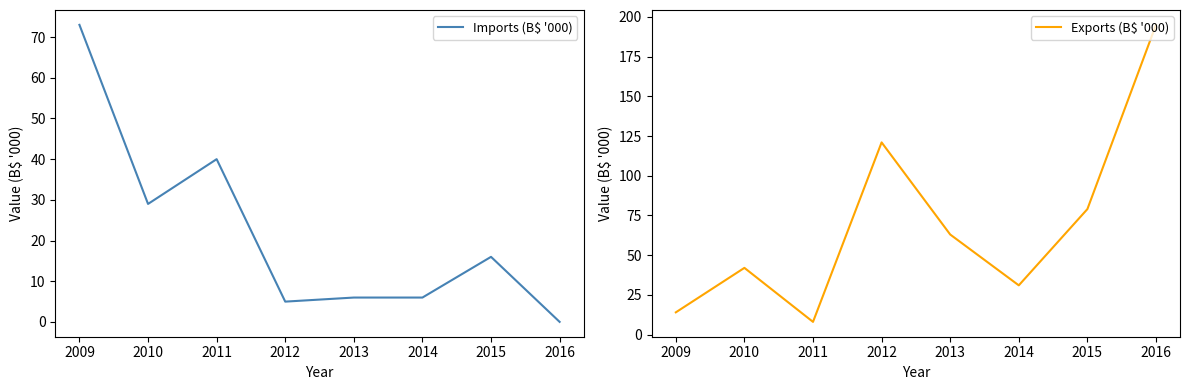

What is the average value of the Exports (B$ '000) series?

69.1